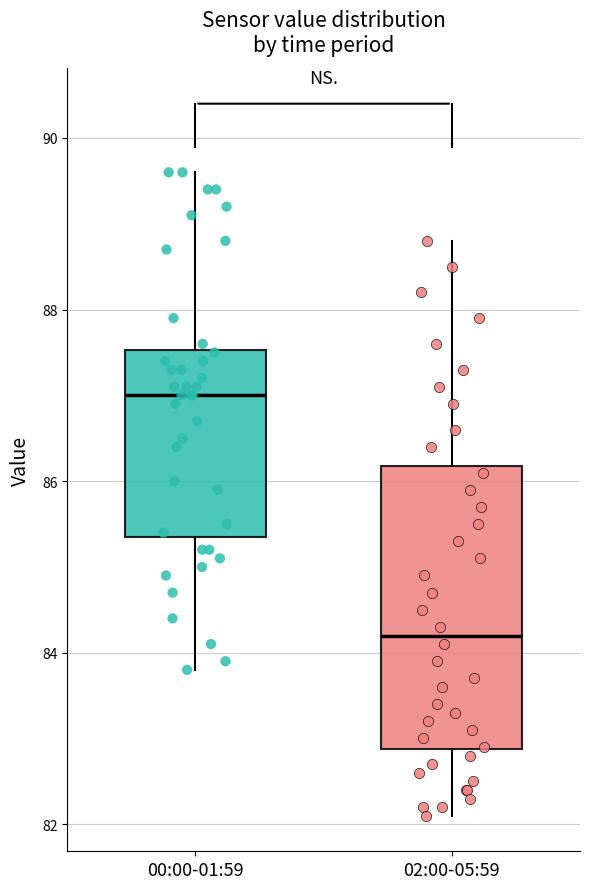

Where does the upper whisker of the box for 00:00-01:59 end on the y-axis? The values are not printed on the chart, so give them approximately, as read against the axis.

89.6